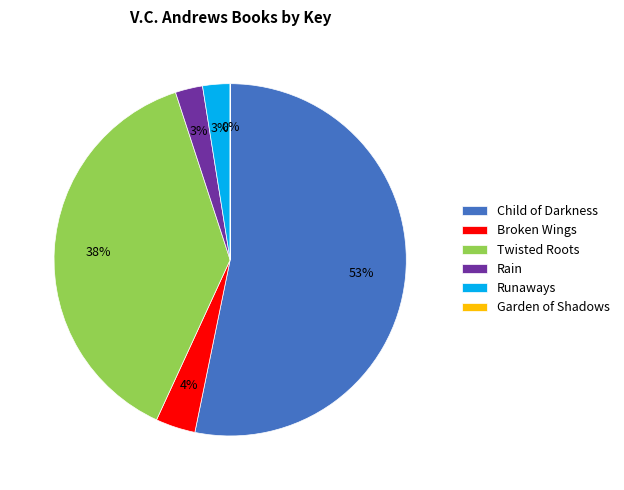

What percentage is the Broken Wings slice, to the nearest percent?

4%